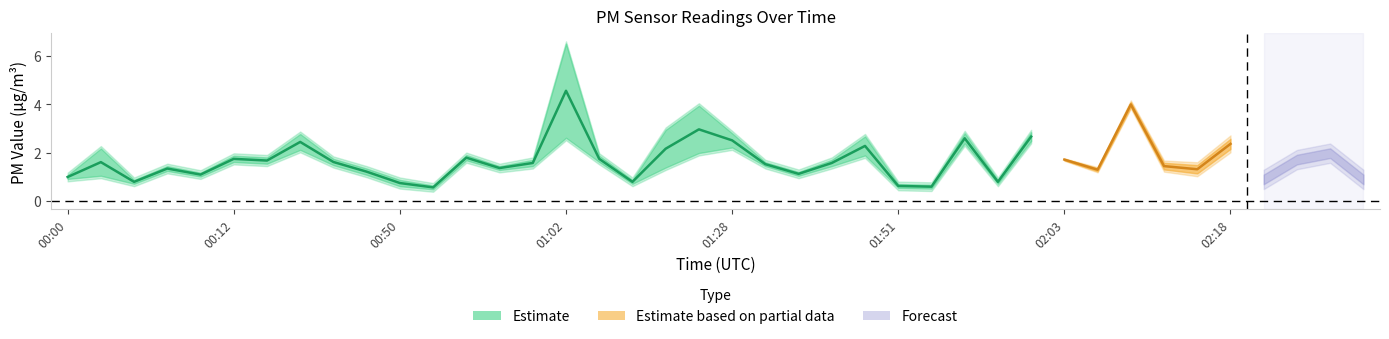

What is the value of the P2 point at the 34th from the left?

1.4